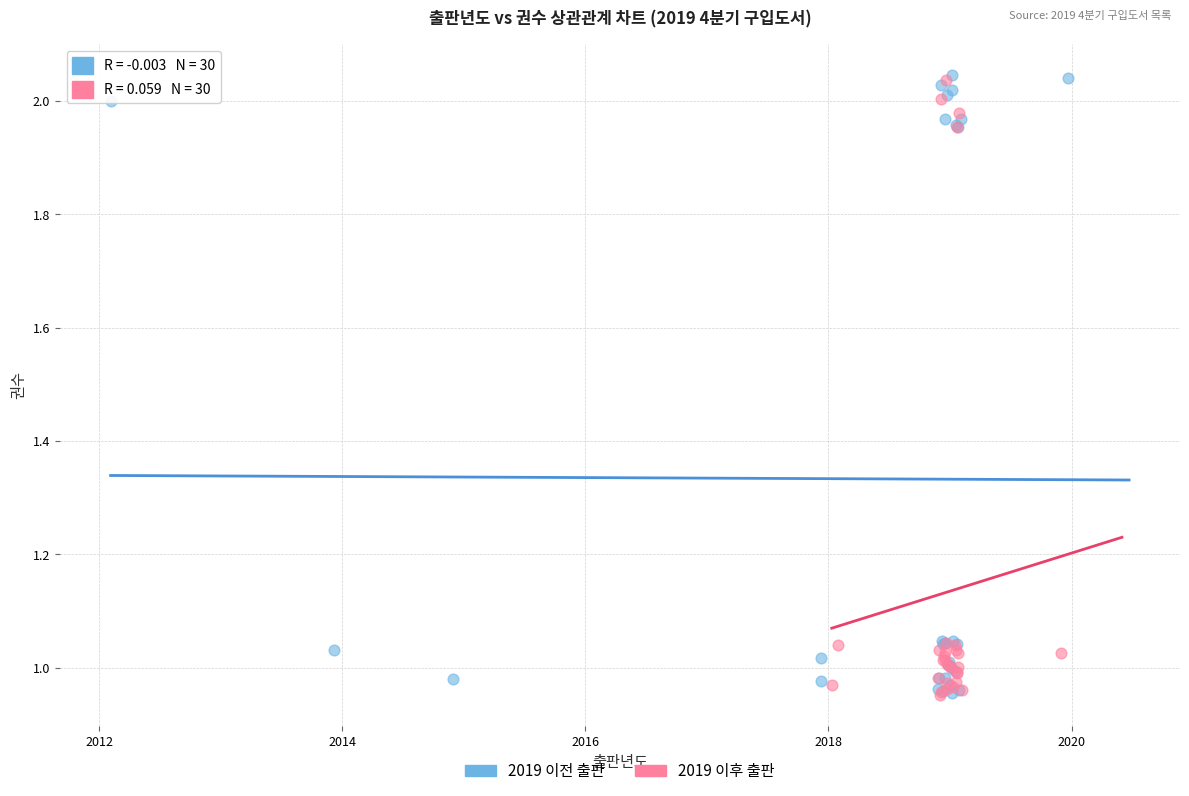

What are all the series names shown in the legend?

2019 이전 출판, 2019 이후 출판